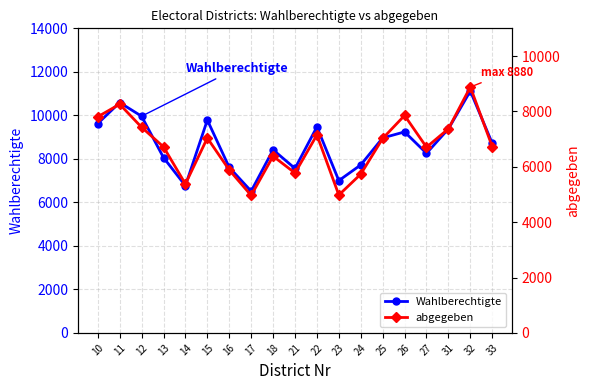

How many distinct data groups are displayed?

2